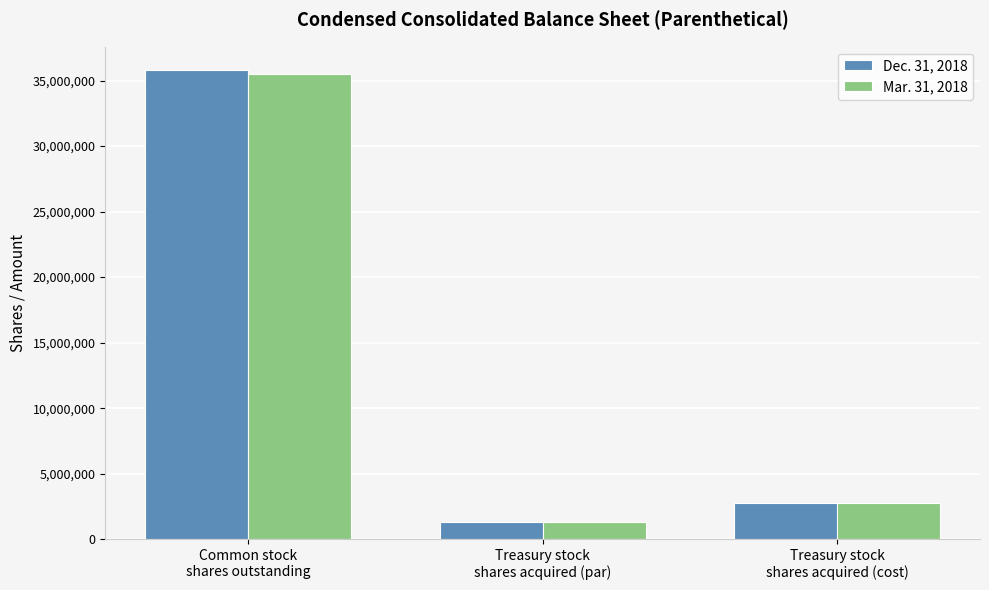

At which category does the chart reach its minimum across all series?

Treasury stock
shares acquired (par)